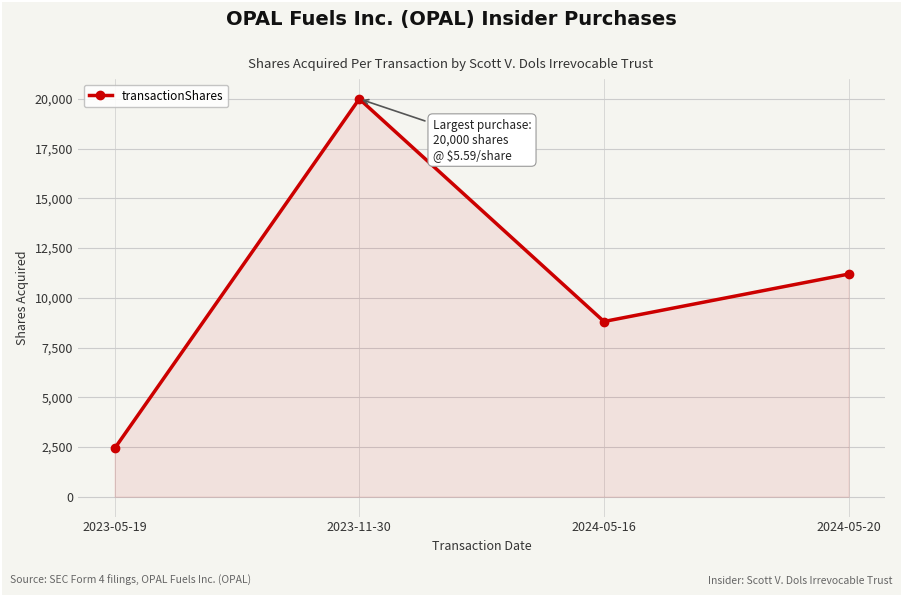

Reading left to right, what are all the values shown in this chart?

2424	20000	8808	11192